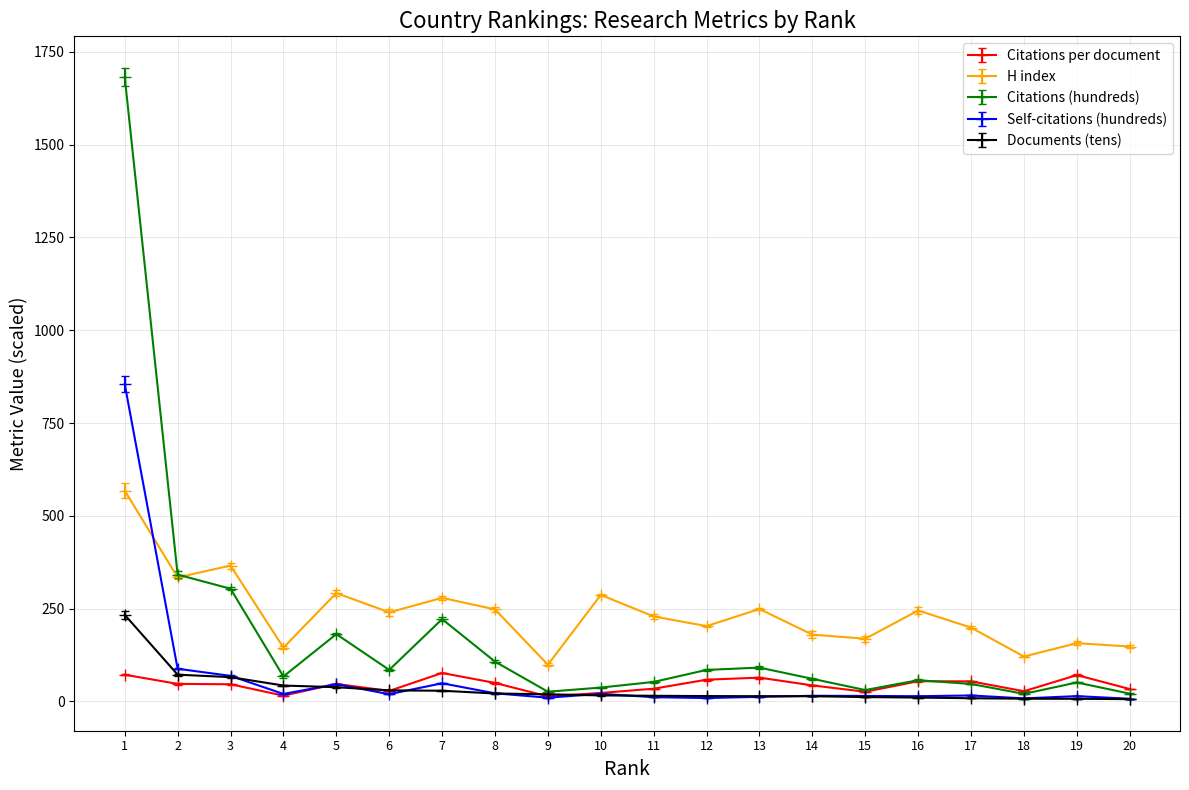

What is the smallest value displayed?

6.3